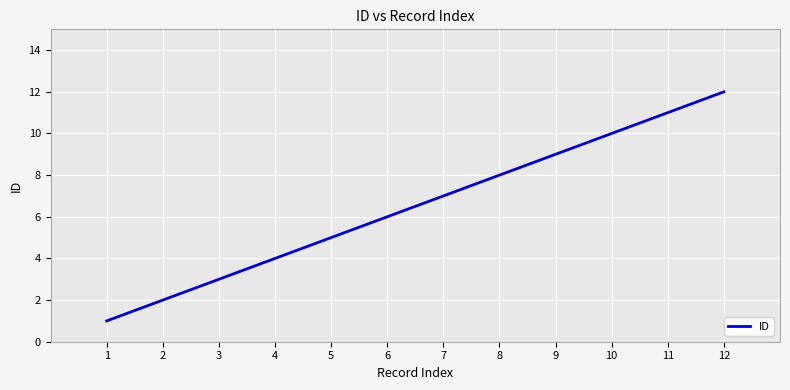

What is the sum of all values?

78